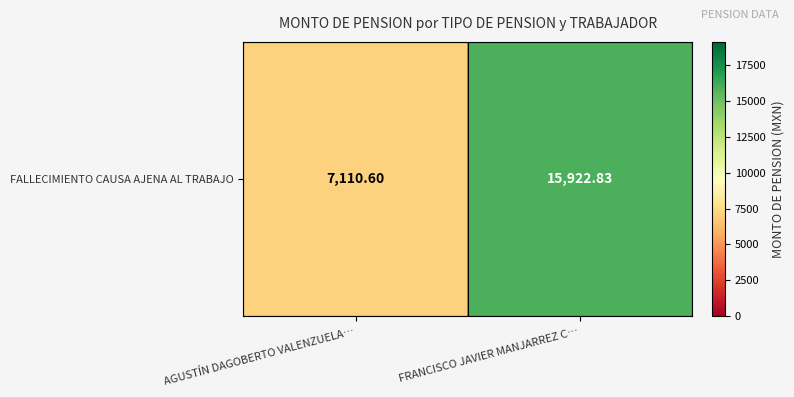

The value at AGUSTÍN DAGOBERTO VALENZUELA… is 7110.6. True or false?

True